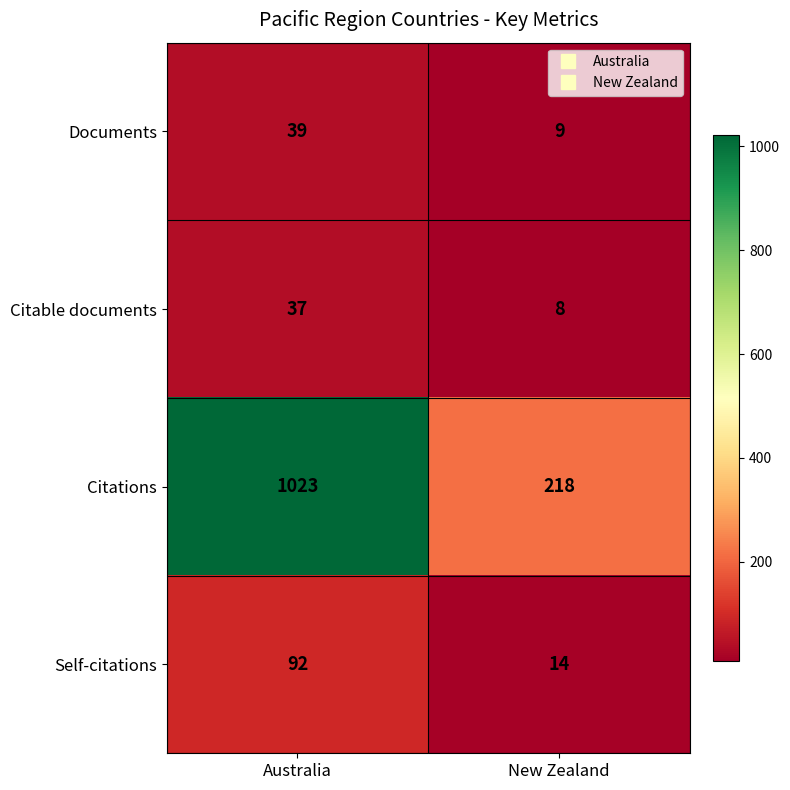

What is the difference between the highest and lowest values at New Zealand?

210